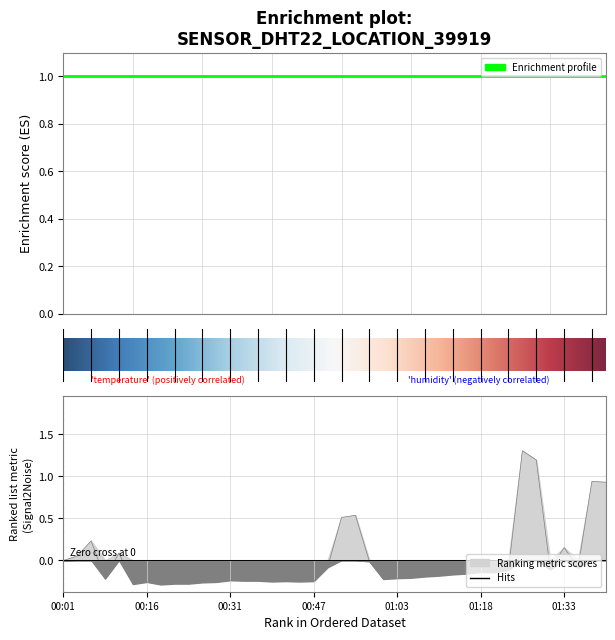

How many points are lower than both their immediate neighbors (excluding endpoints)?

9